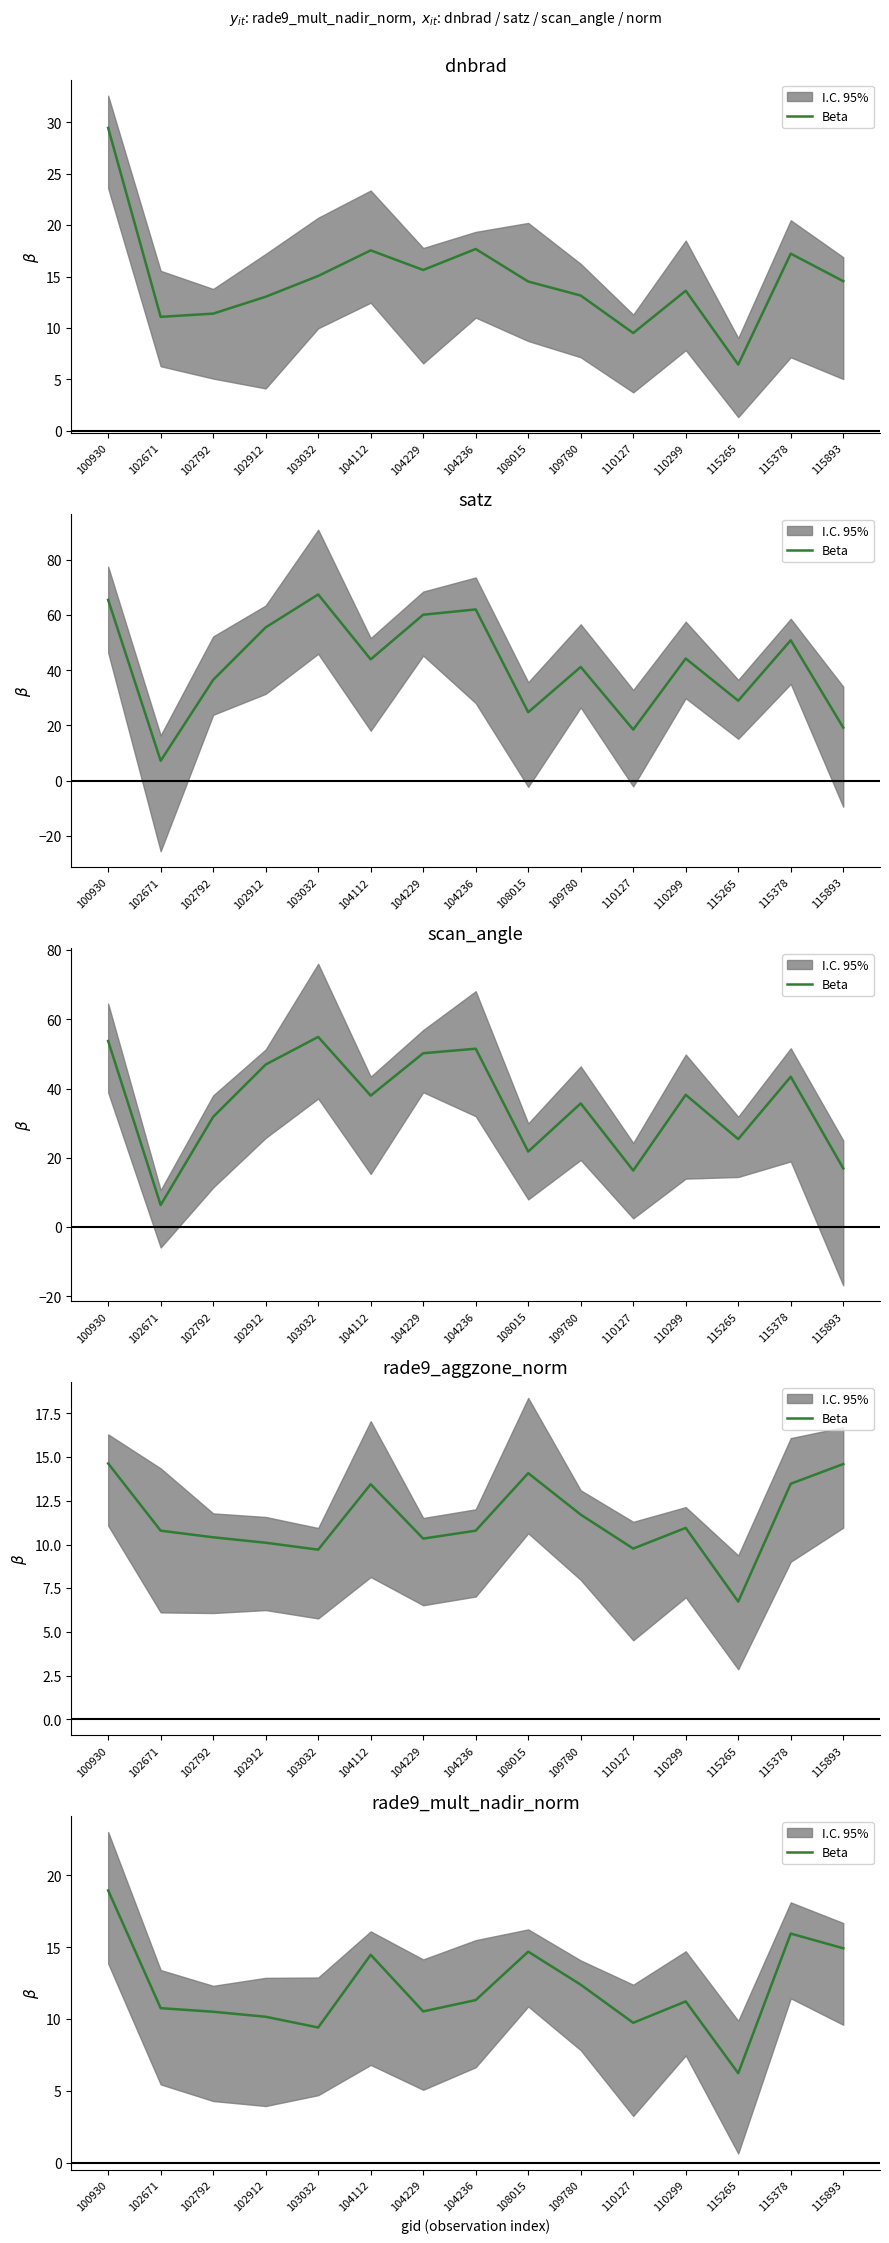

Approximately how many times larger is the value at 104236 compared to 108015?

0.8